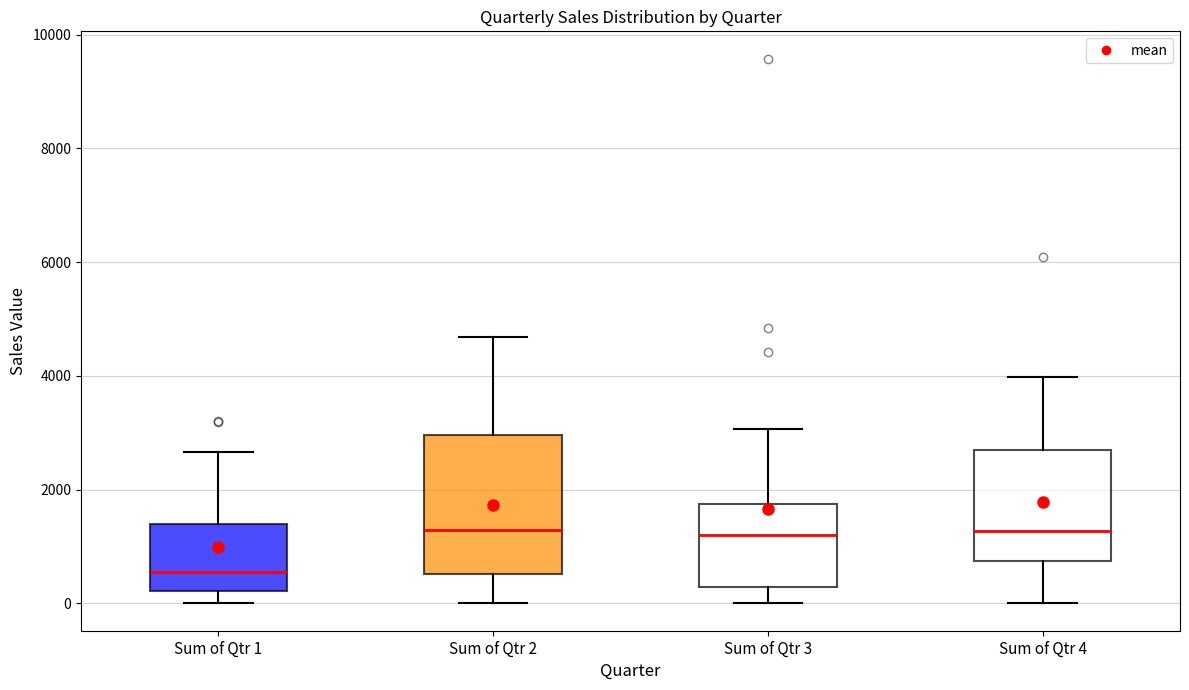

Comparing the boxes themselves (not the whiskers), which one is the tallest?

Sum of Qtr 2